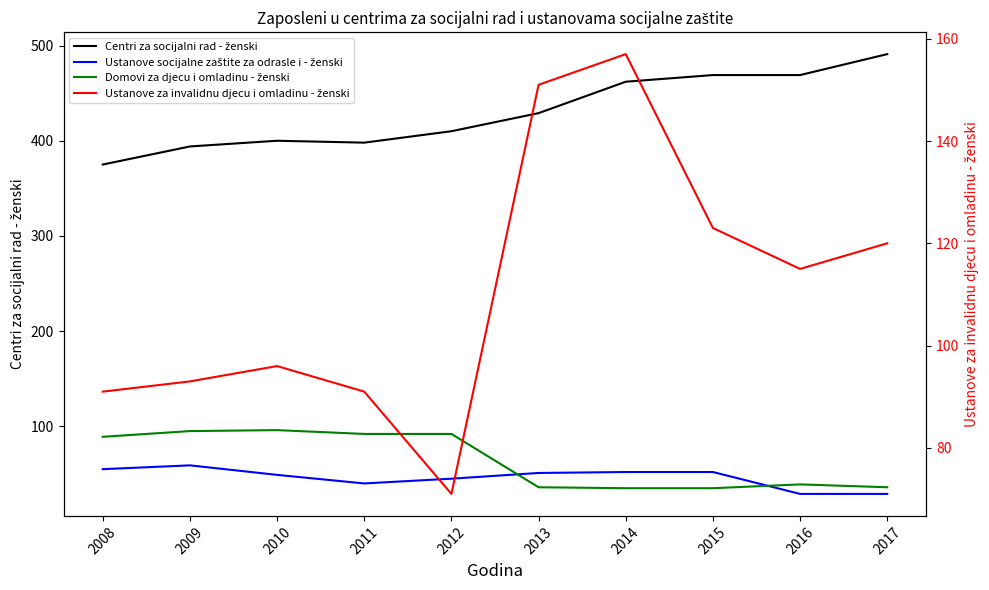

What is the difference between the maximum and minimum values in the Ustanove za invalidnu djecu i omladinu - ženski series?

86